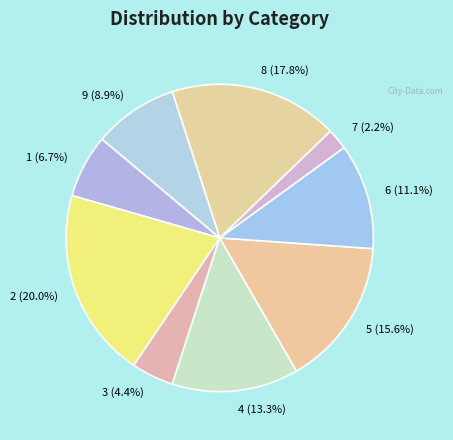

To the nearest percent, what is the combined percentage of 4 and 1?

20%